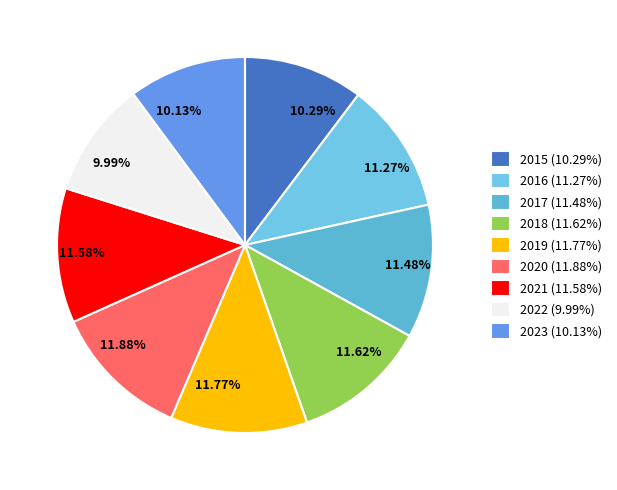

What is the smallest slice in the pie chart?

2022